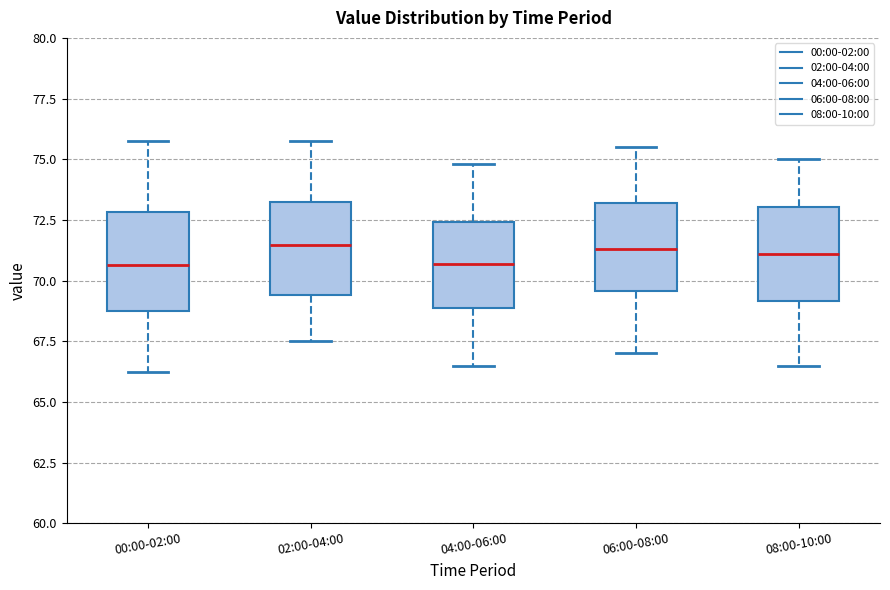

Where is the upper edge of the box for 04:00-06:00 on the y-axis? The values are not printed on the chart, so give them approximately, as read against the axis.

72.5